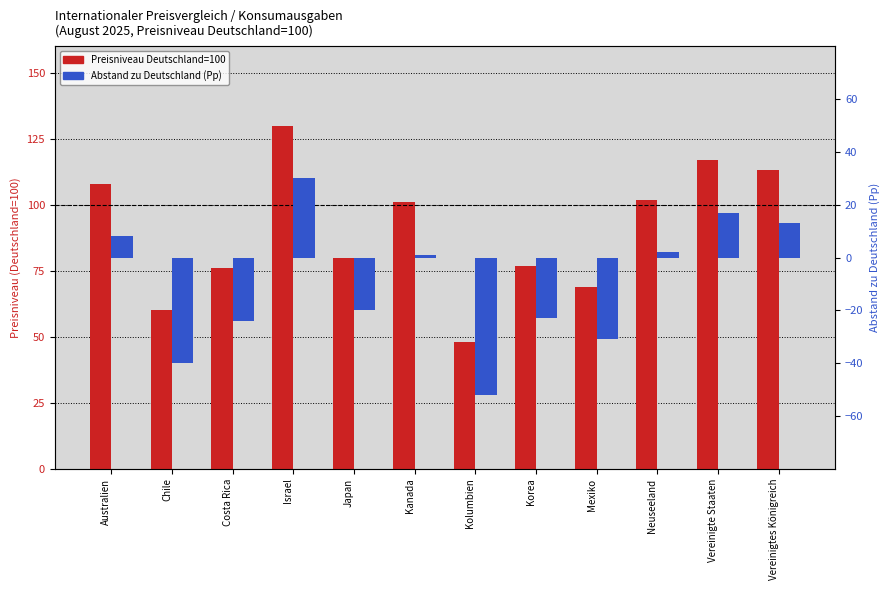

What are all the series names shown in the legend?

Preisniveau Deutschland=100, Abstand zu Deutschland (Pp)